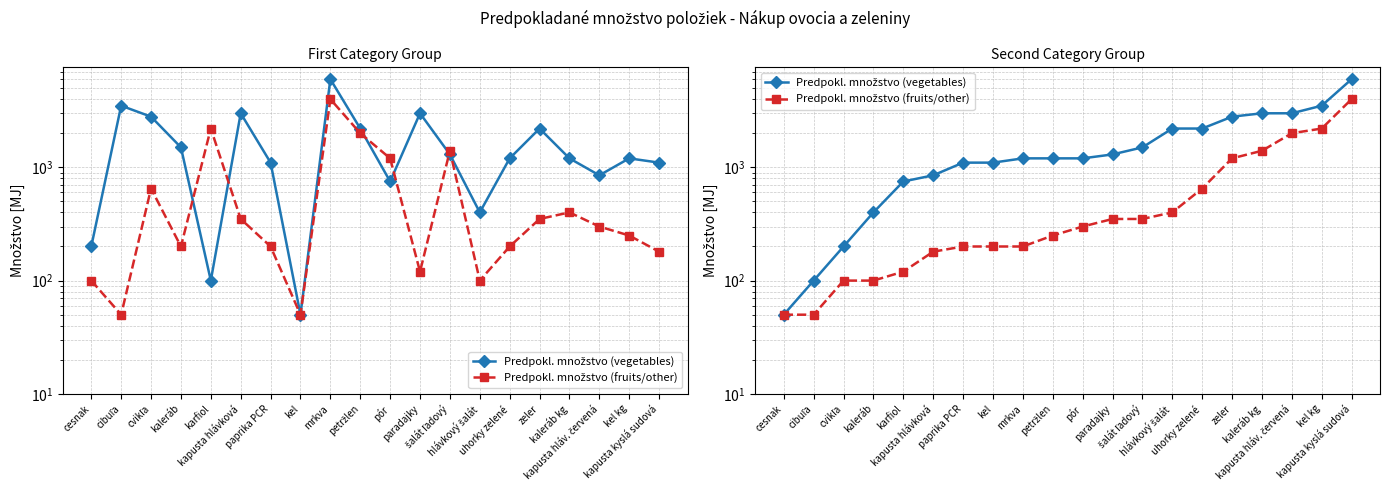

Does the chart have visible grid lines?

Yes